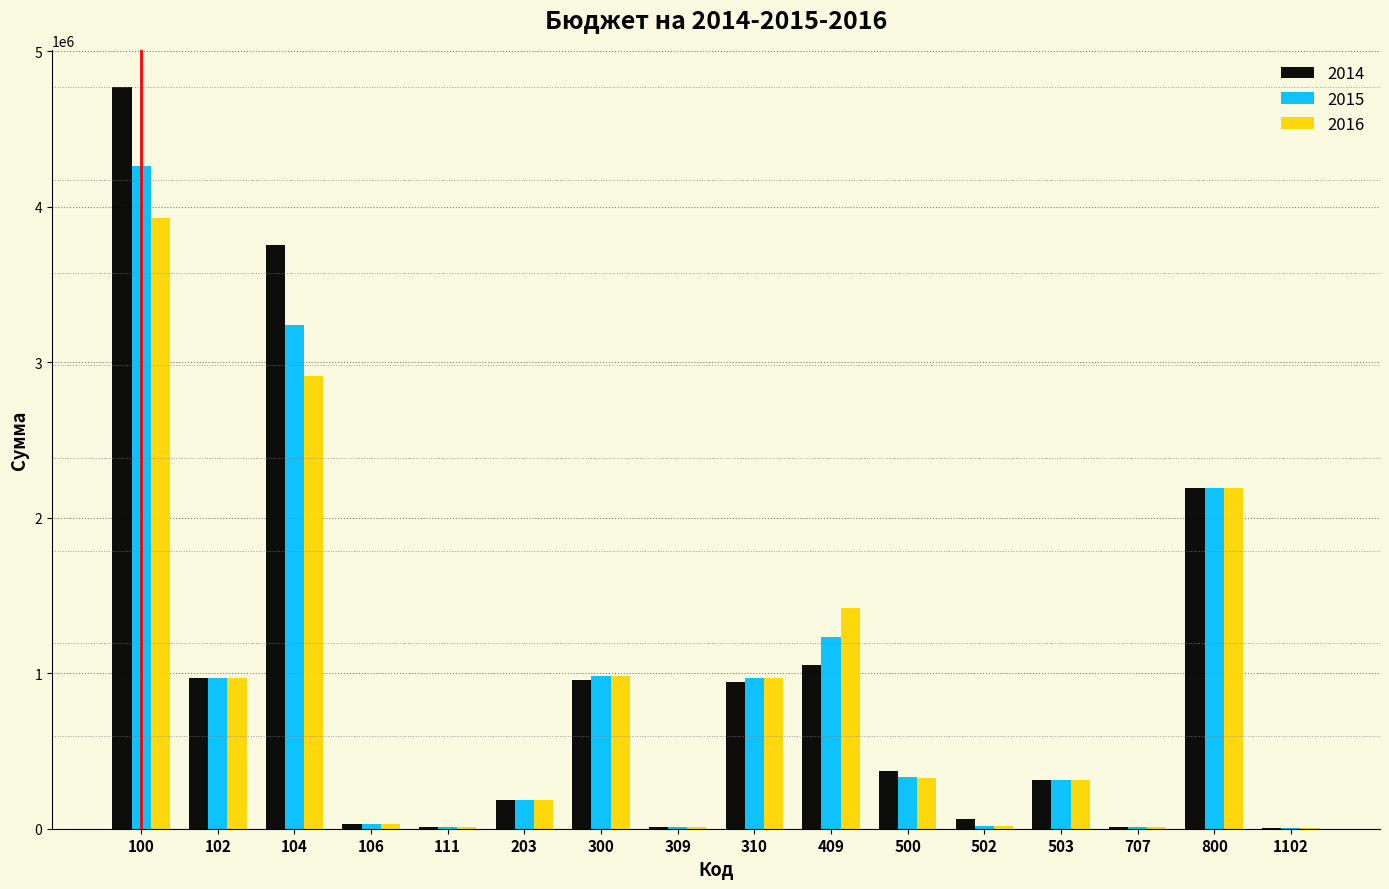

Is the value of 2014 at 707 greater than the value of 2015 at 409?

No